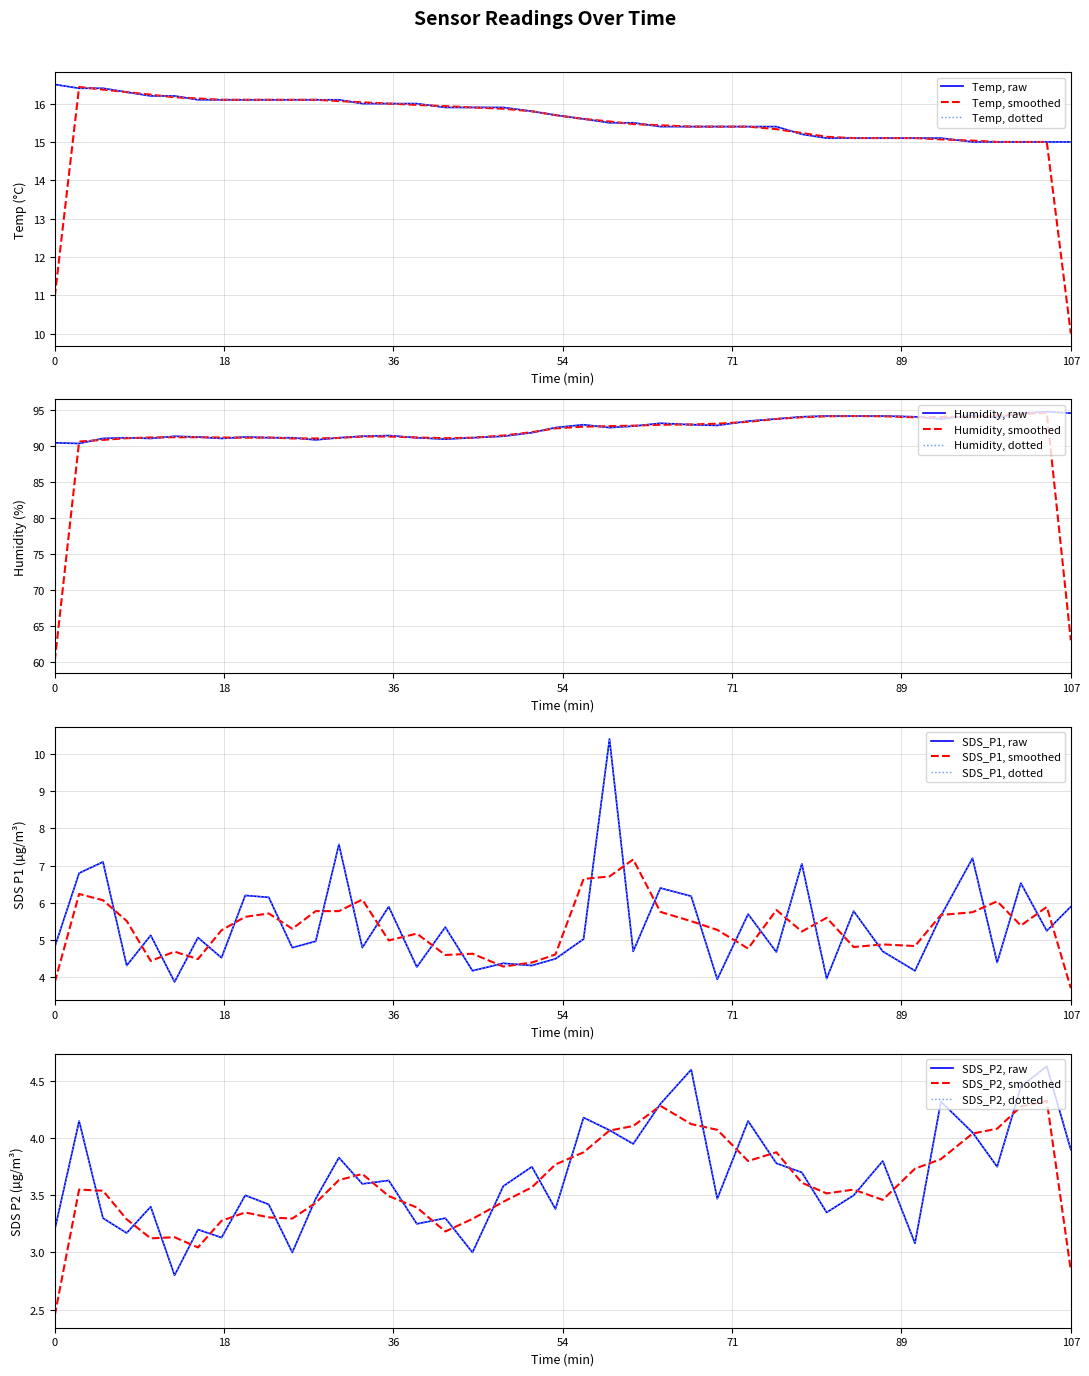

Is it true that SDS_P2 equals 1.2 at 36?

False